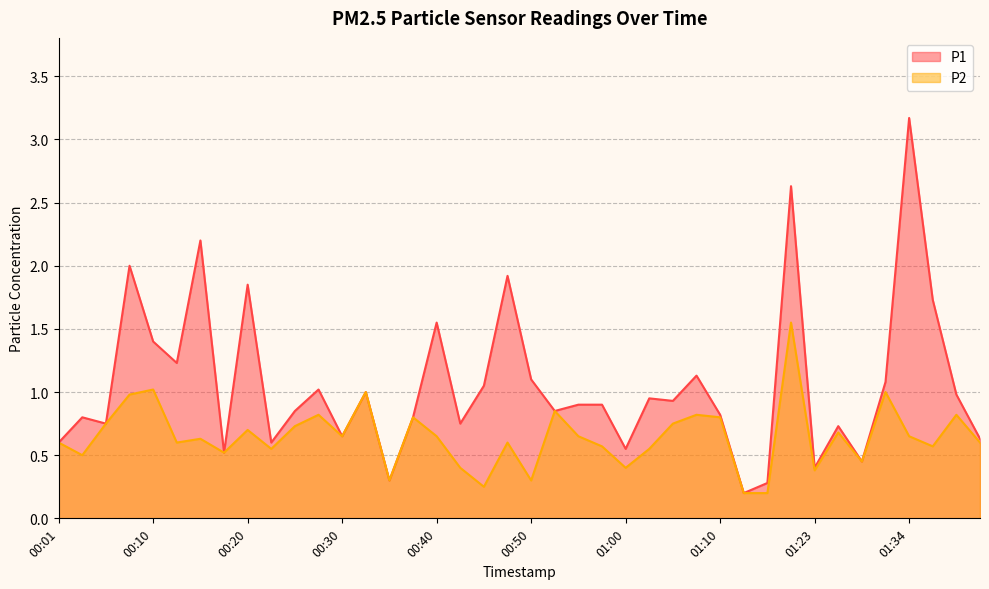

What is the difference between the highest and lowest values at 01:00?

0.2